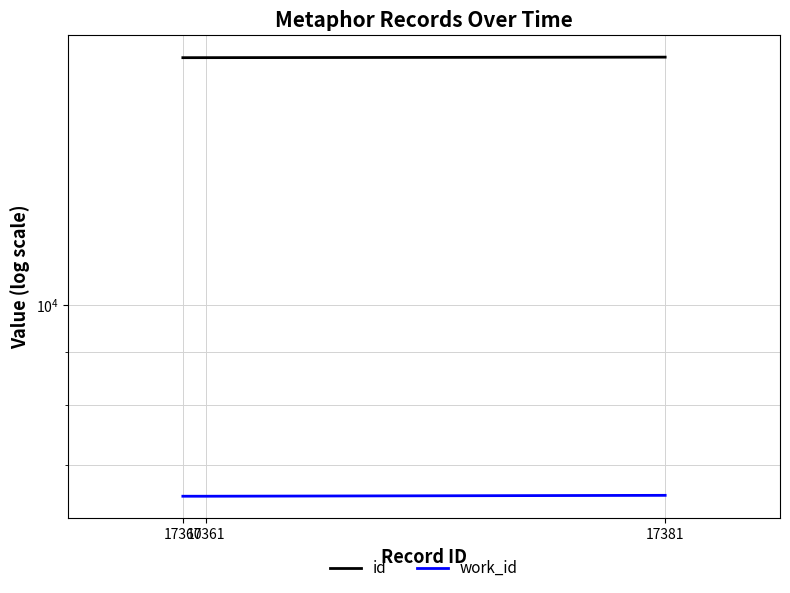

Reading left to right, transcribe all the data shown in this chart.

id: 17360	17361	17381
work_id: 6530	6530	6543